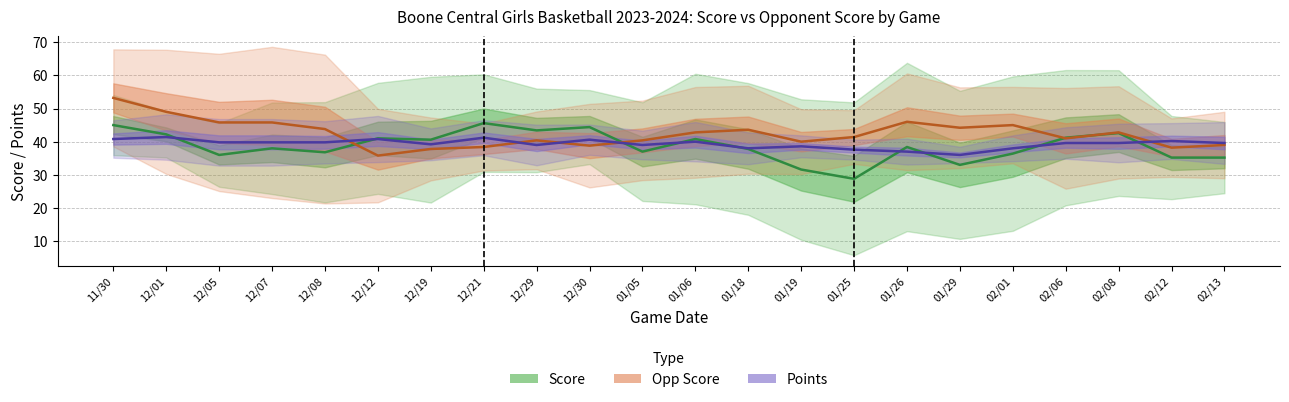

Rank the series at 01/26 from highest to lowest value.

Opp Score, Score, Points